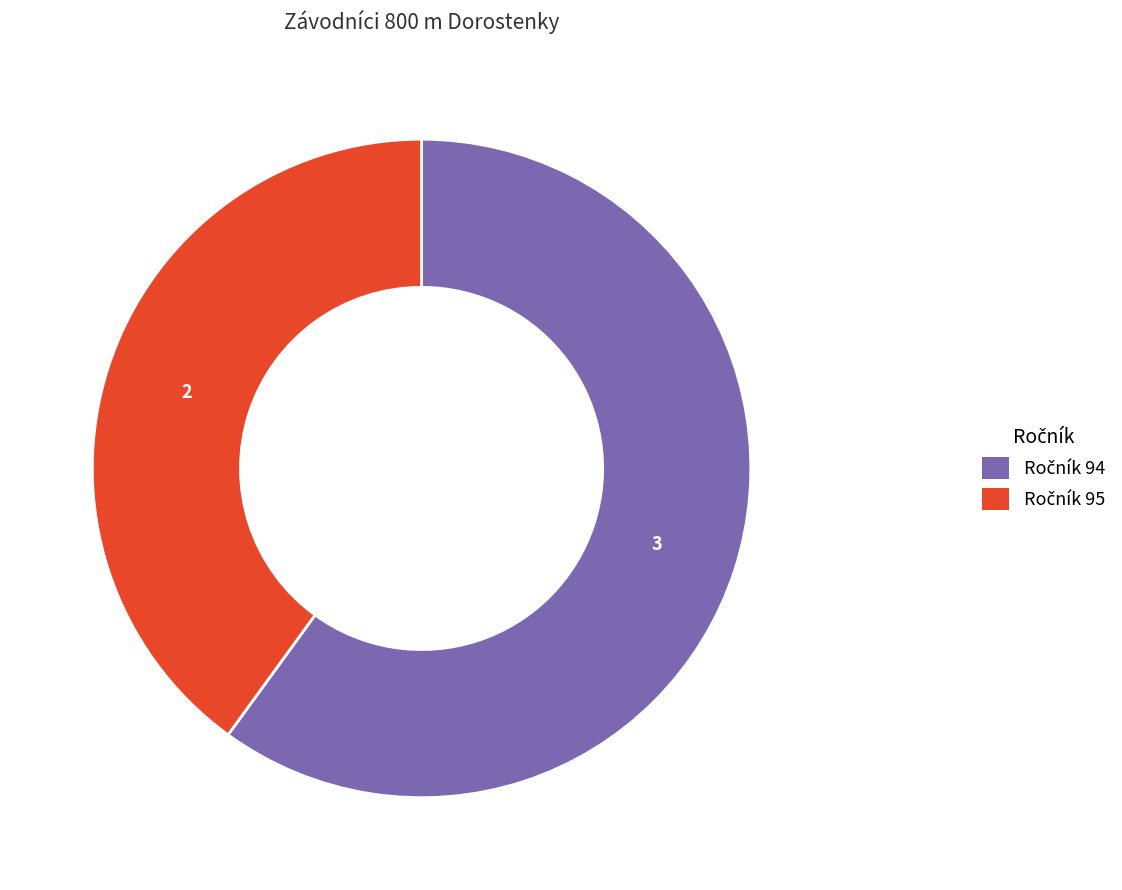

Is there a majority slice in this chart?

Yes